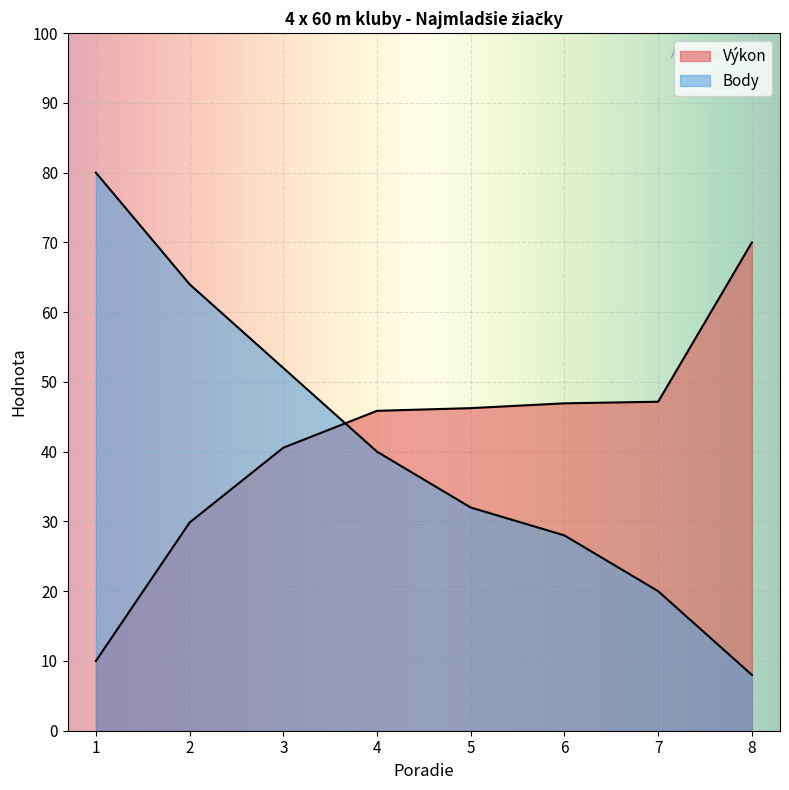

What is the value of the Body point at the 4th from the left?

40.0